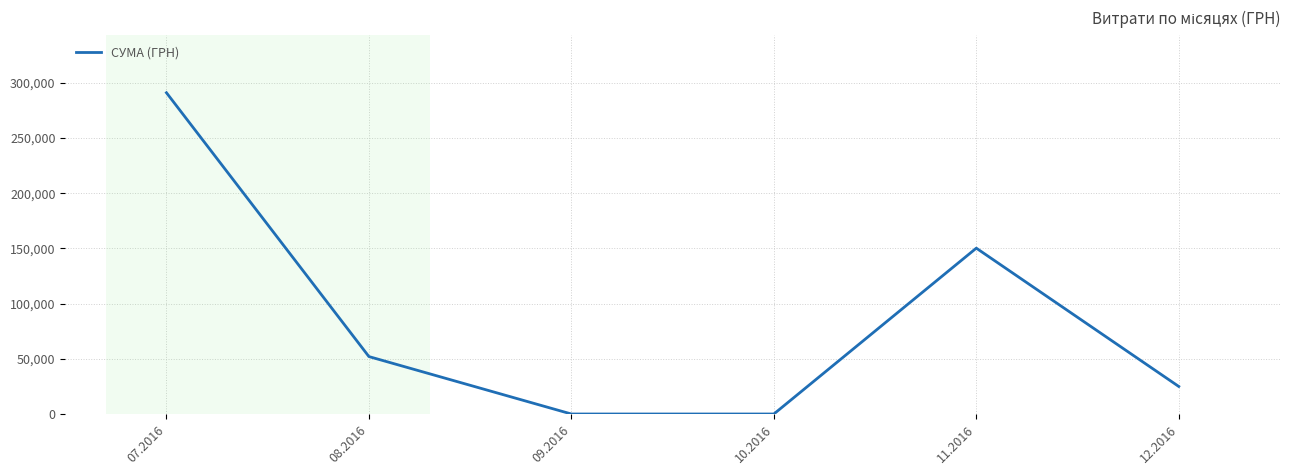

How many values are below 52012?

3